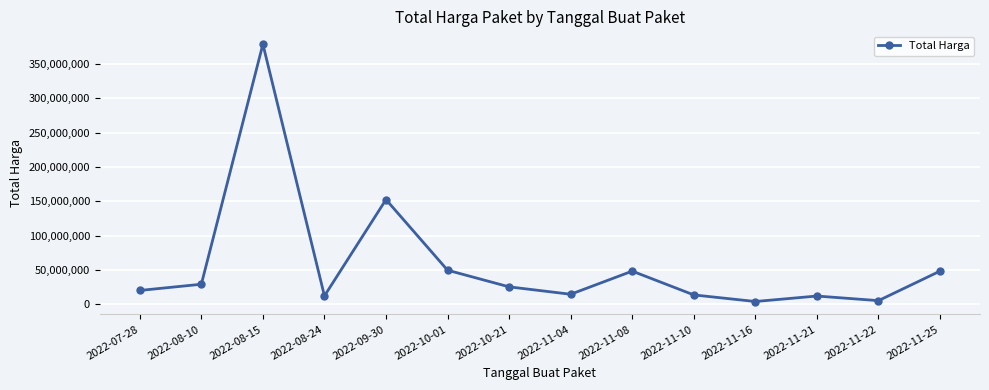

What is the difference between the maximum and minimum values?

375250000